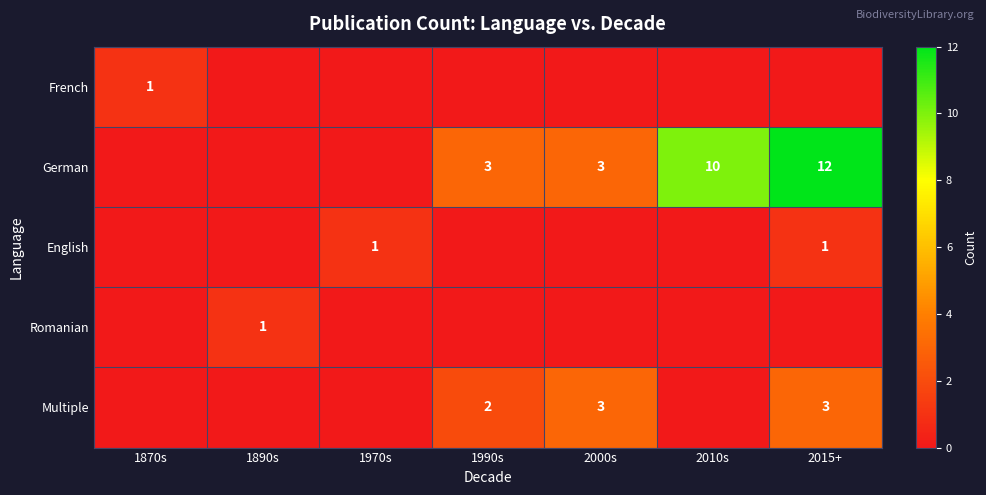

The value of German at 2000s is 3. True or false?

True